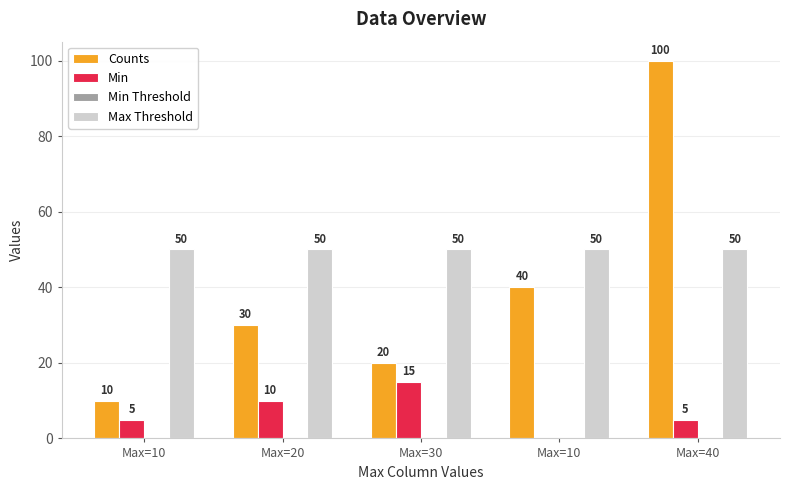

How many values in Min are above zero?

4